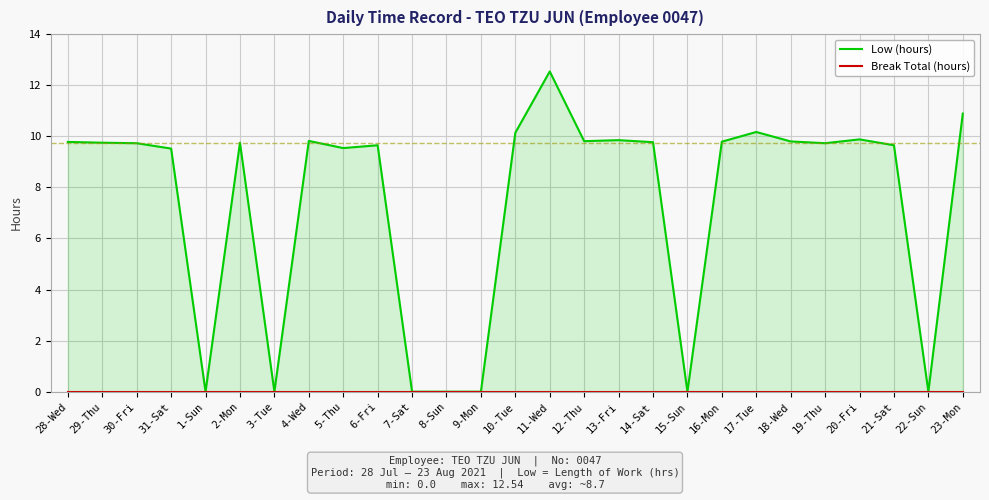

True or false: Break Total (hours) and Low (hours) cross at least once.

False